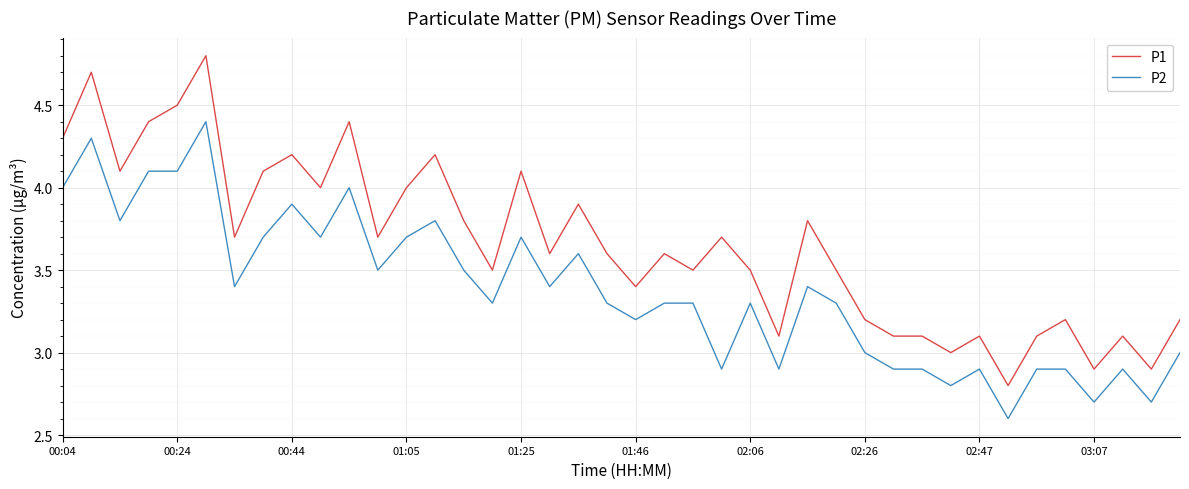

Which series has the widest spread of values?

P1